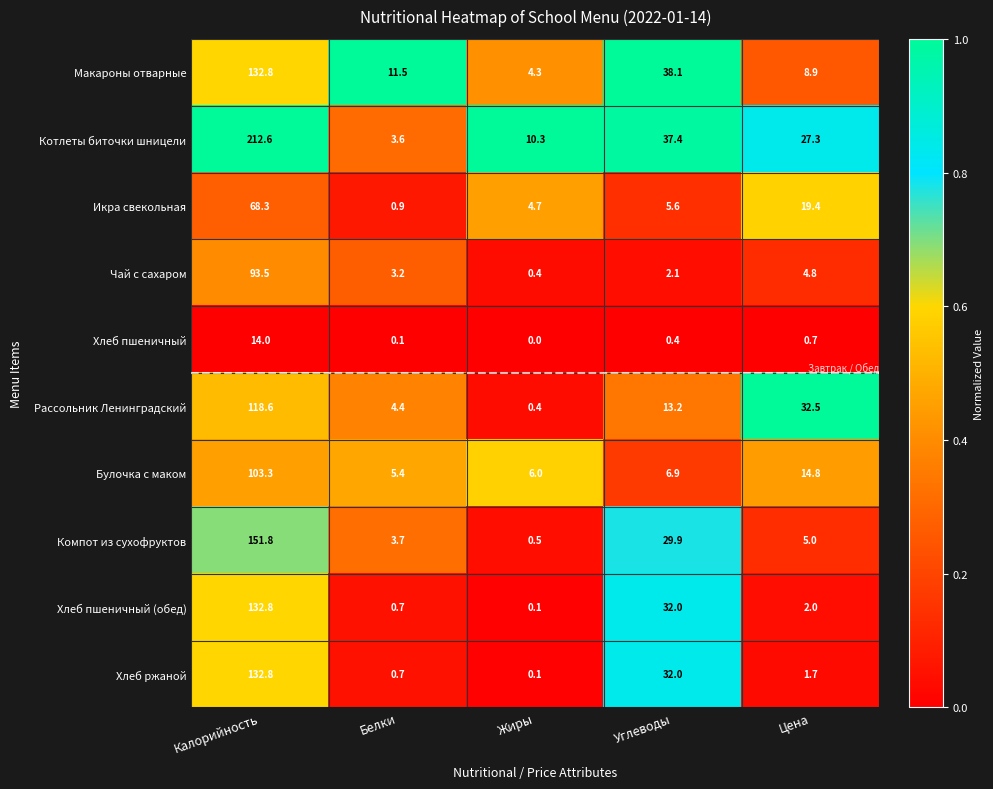

The value of Булочка с маком at Жиры is 3.3. True or false?

False